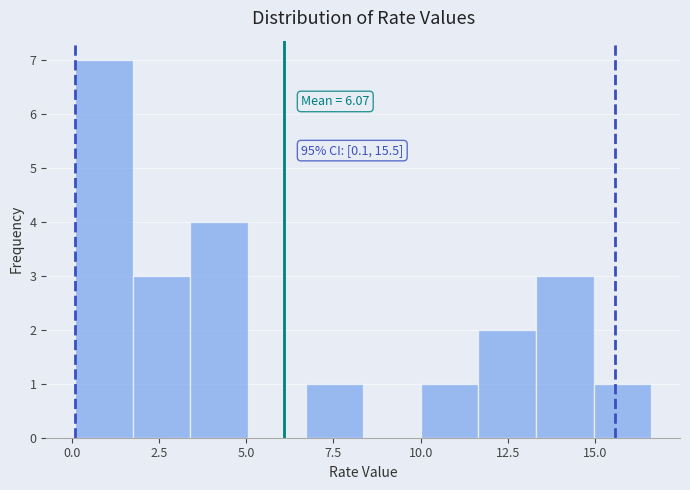

Around what value on the x-axis is the tallest bar? Give the approximate position of its centre, as read against the axis.

1.0